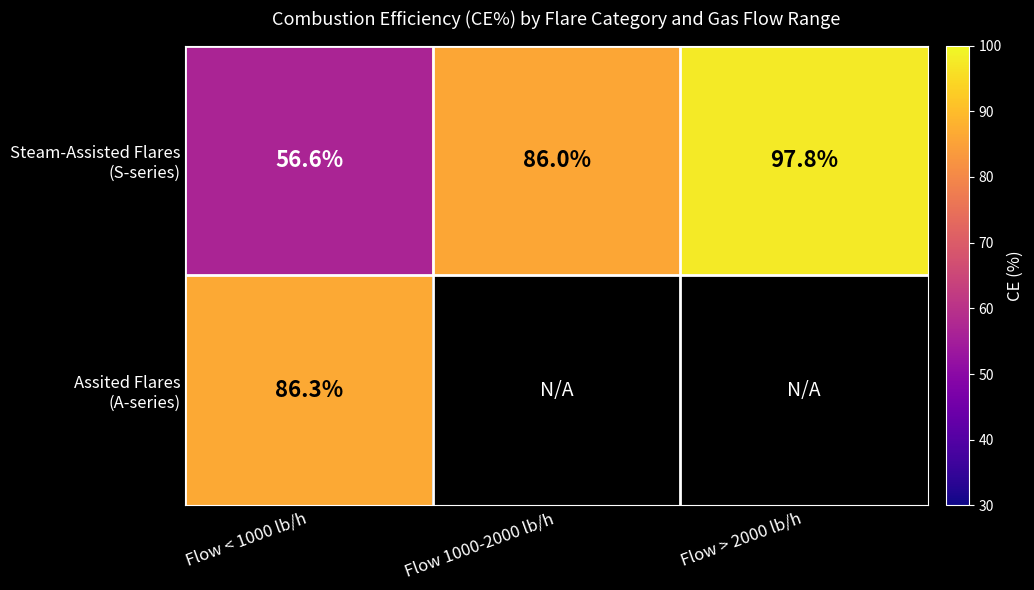

What is the approximate value of Steam-Assisted Flares (S-series) at Flow > 2000 lb/h?

97.8